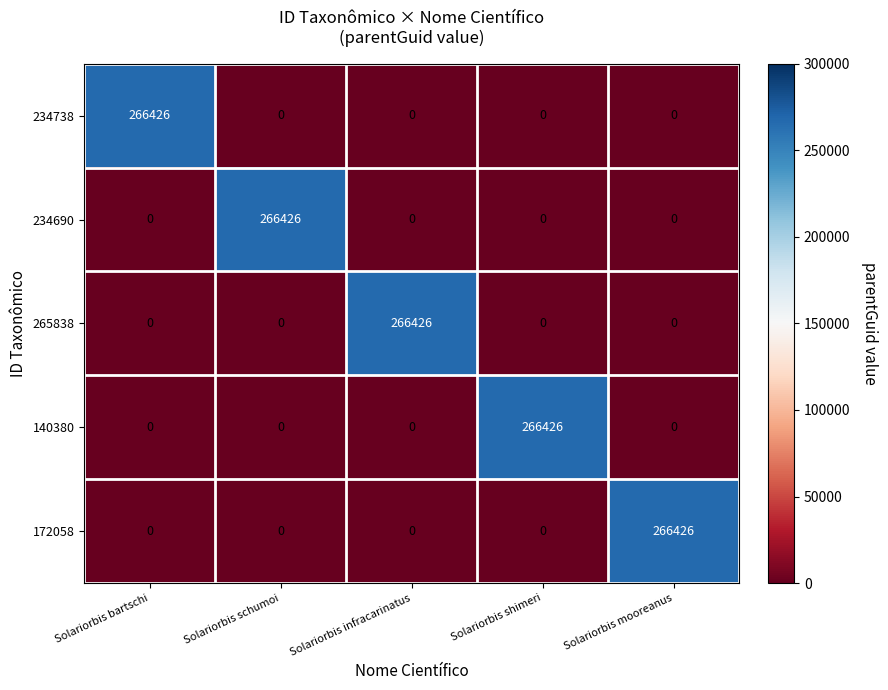

True or false: 234690 has a value of 136426 at Solariorbis schumoi.

False